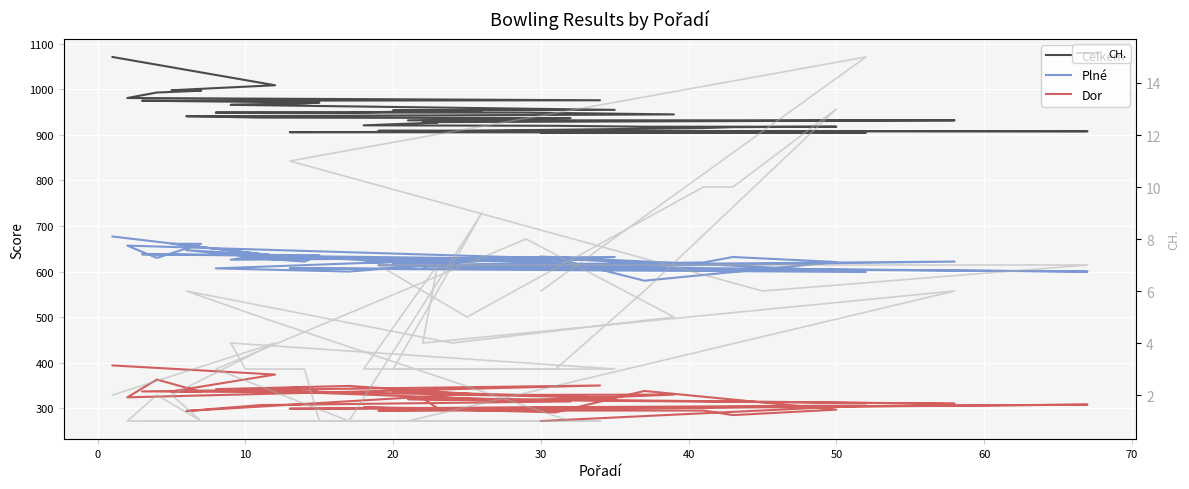

Is the value of Plné at 23 greater than the value of Celkem at 10?

No